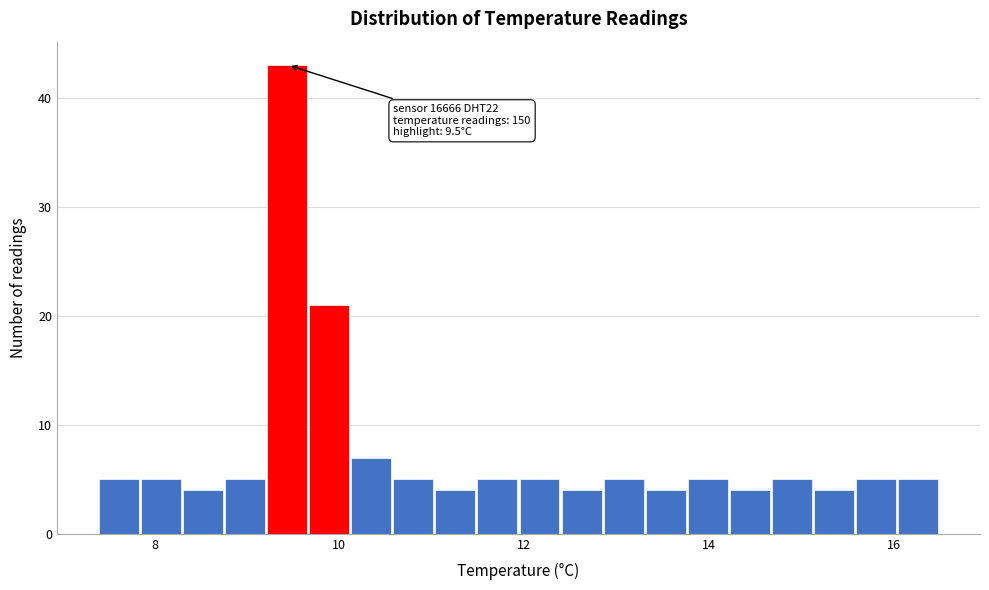

Read against the x-axis, roughly where is the centre of the tallest bar?

9.4